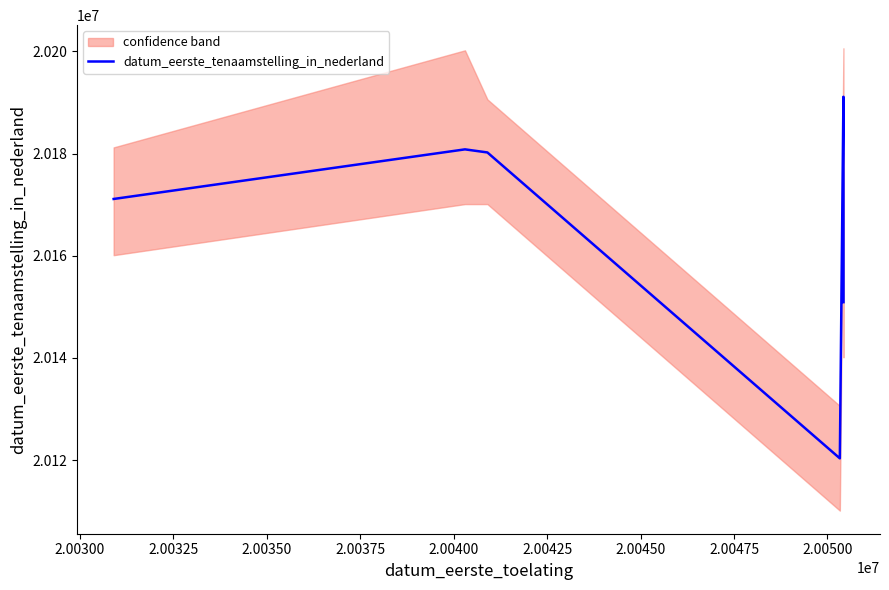

How many lines are shown in the chart?

1